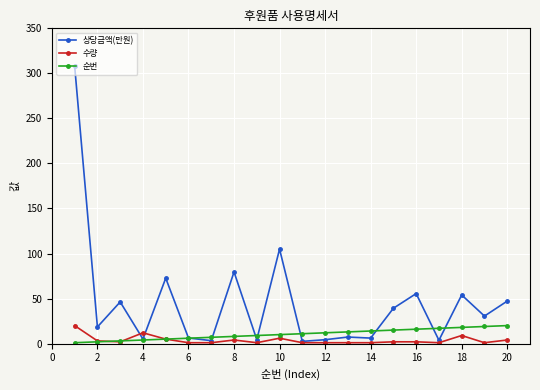

What is the value of the 수량 point at the 4th from the left?

12.0